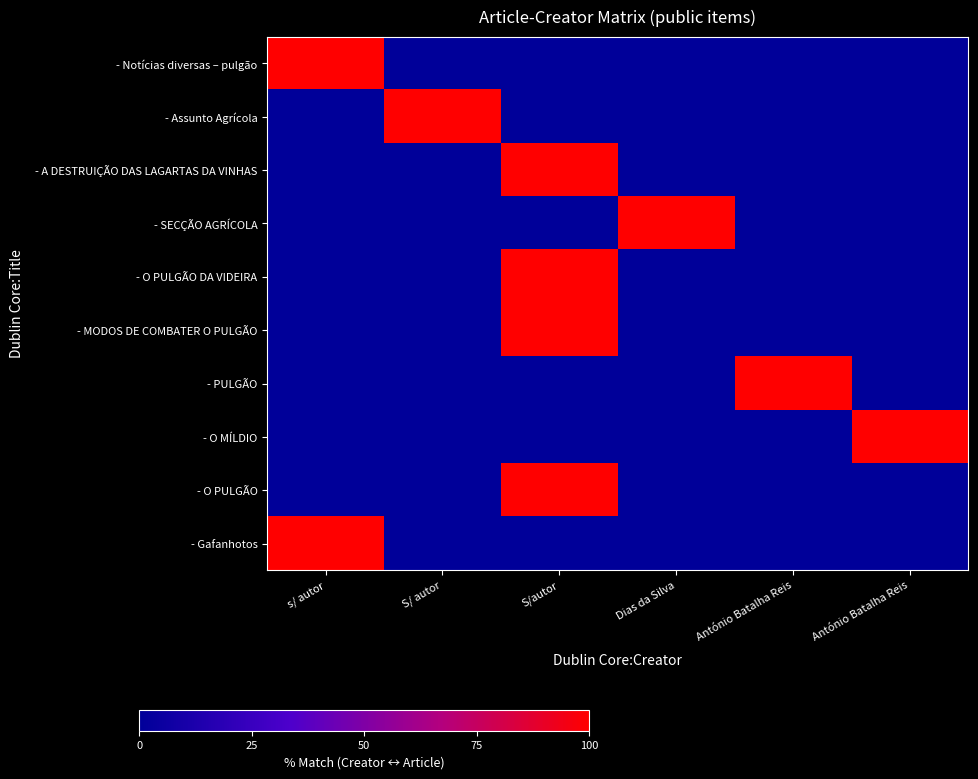

At how many categories does at least one series exceed 0?

6